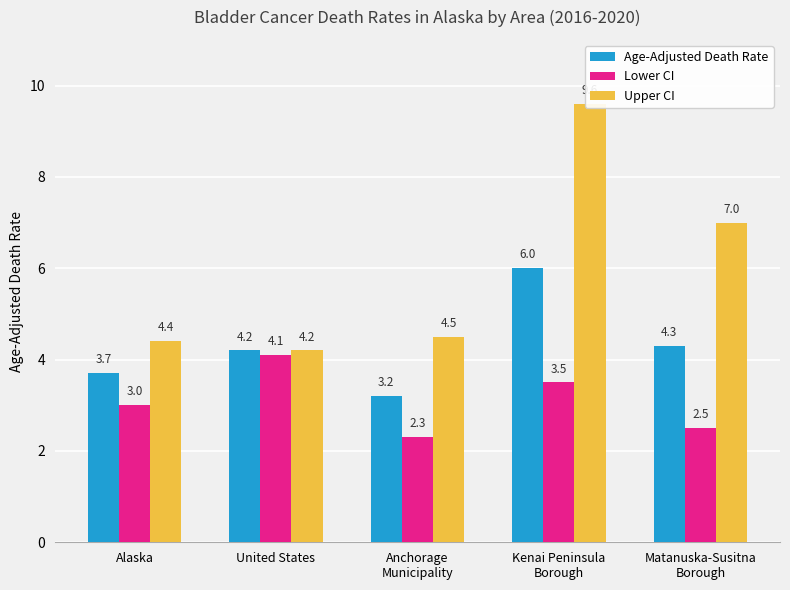

Reading left to right, extract all data points from this chart.

Age-Adjusted Death Rate: Alaska=3.7	United States=4.2	Anchorage
Municipality=3.2	Kenai Peninsula
Borough=6.0	Matanuska-Susitna
Borough=4.3
Lower CI: Alaska=3.0	United States=4.1	Anchorage
Municipality=2.3	Kenai Peninsula
Borough=3.5	Matanuska-Susitna
Borough=2.5
Upper CI: Alaska=4.4	United States=4.2	Anchorage
Municipality=4.5	Kenai Peninsula
Borough=9.6	Matanuska-Susitna
Borough=7.0